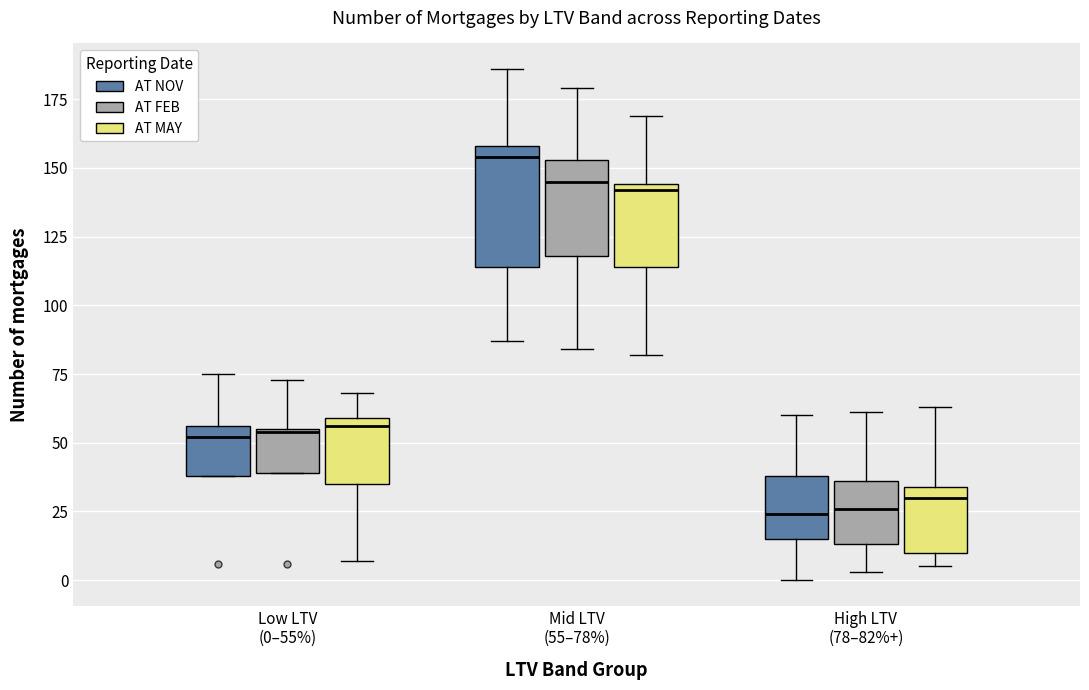

Where does the lower whisker of the box for Low LTV (0–55%) (AT MAY) end on the y-axis? The values are not printed on the chart, so give them approximately, as read against the axis.

5